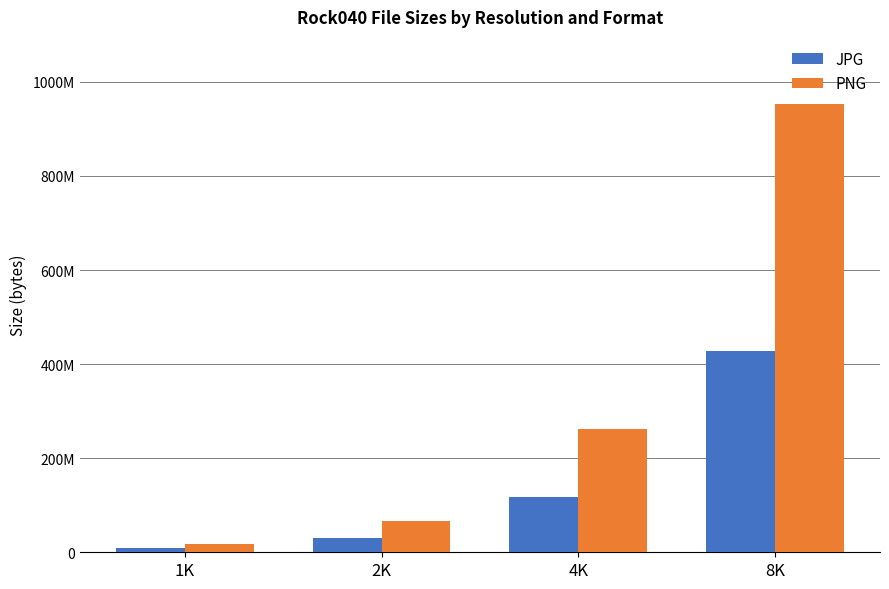

Are the bars horizontal?

No